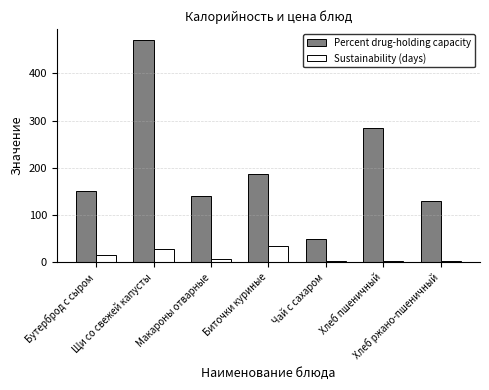

How many bars are there in total?

14